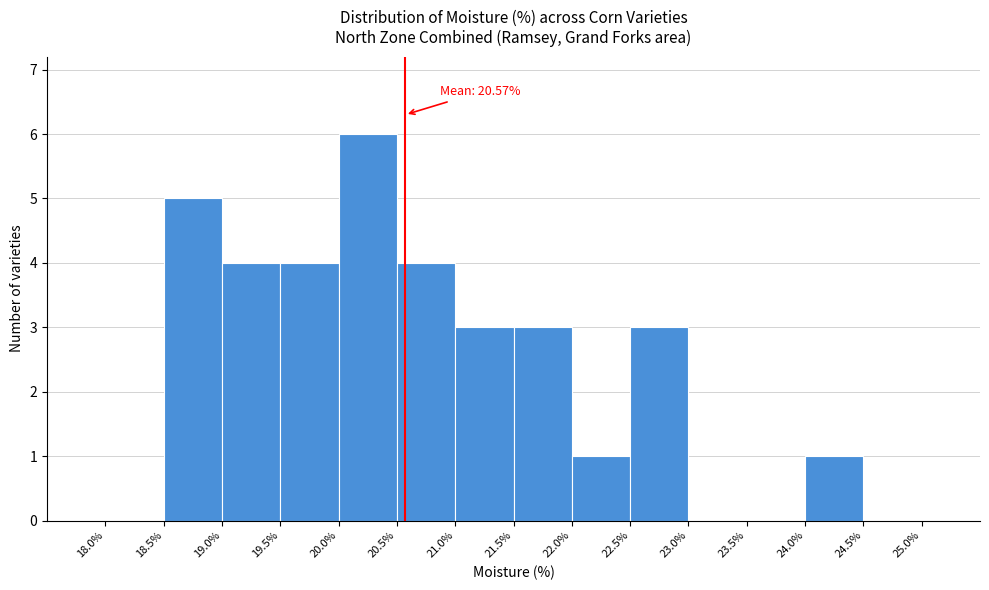

Over which range of the x-axis is the bar tallest?

20.0% to 20.5%